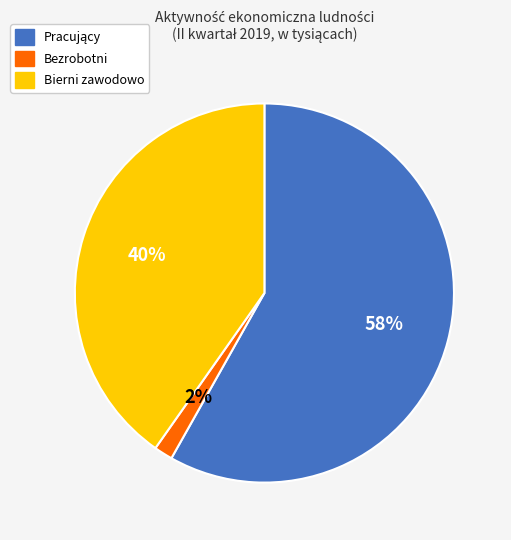

How many segments does this pie chart have?

3